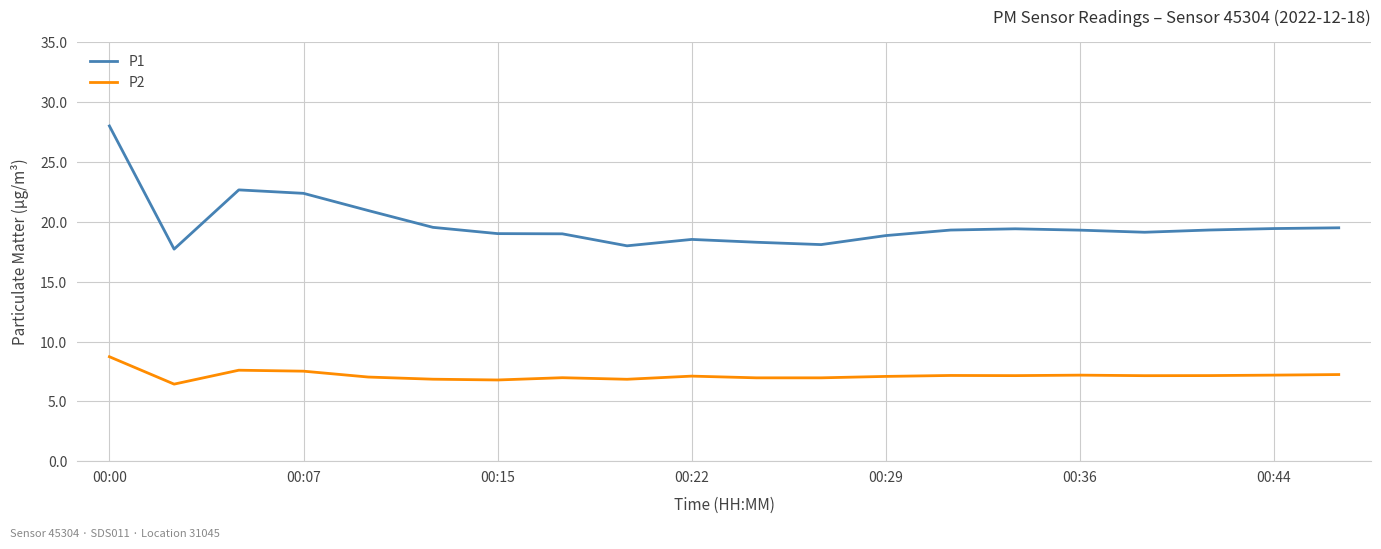

True or false: P1 and P2 cross at least once.

False